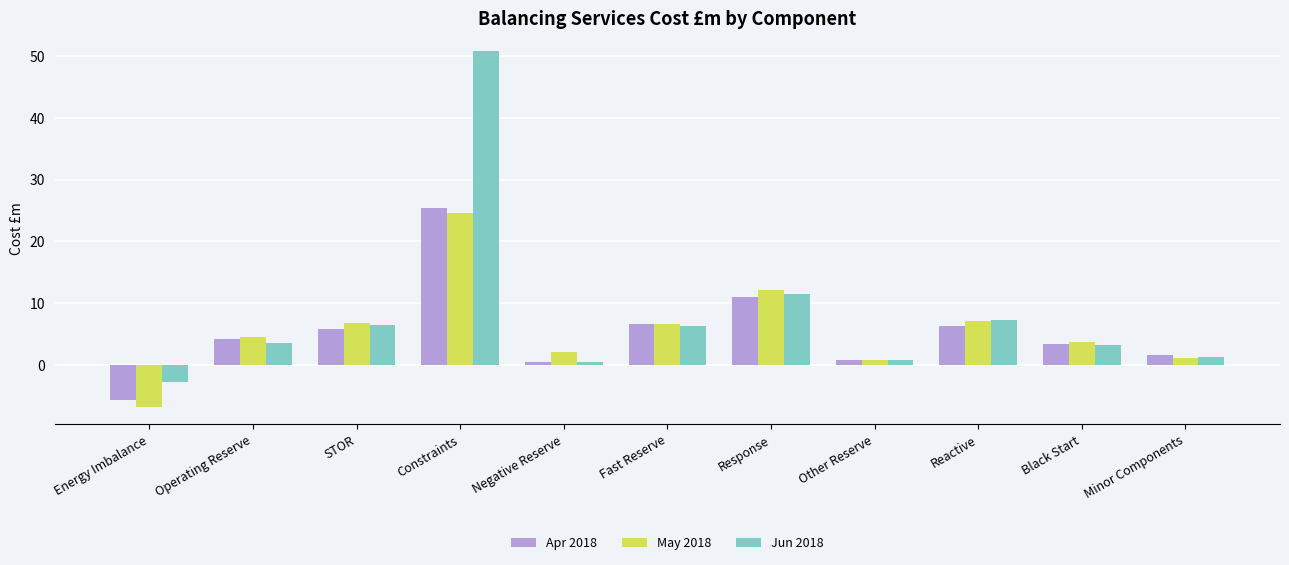

What value does the May 2018 series have at Response?

12.2